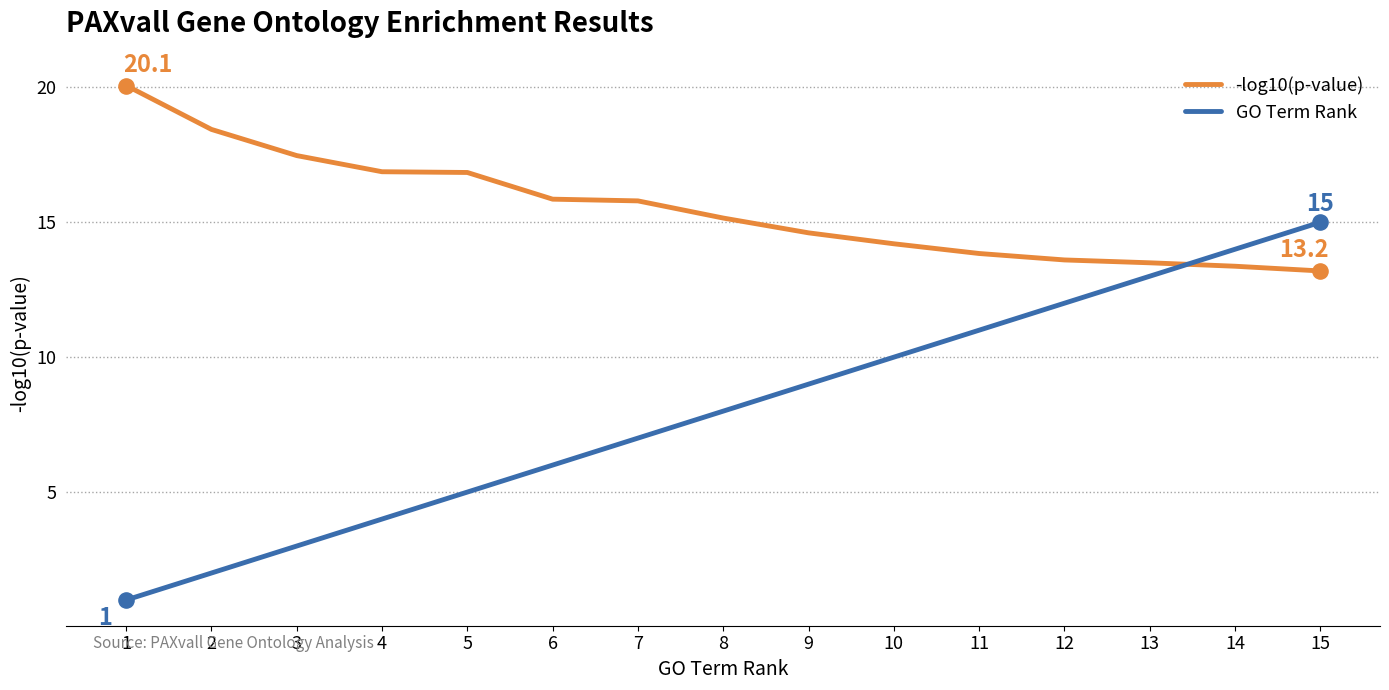

Which series changed the most between 2 and 11?

GO Term Rank